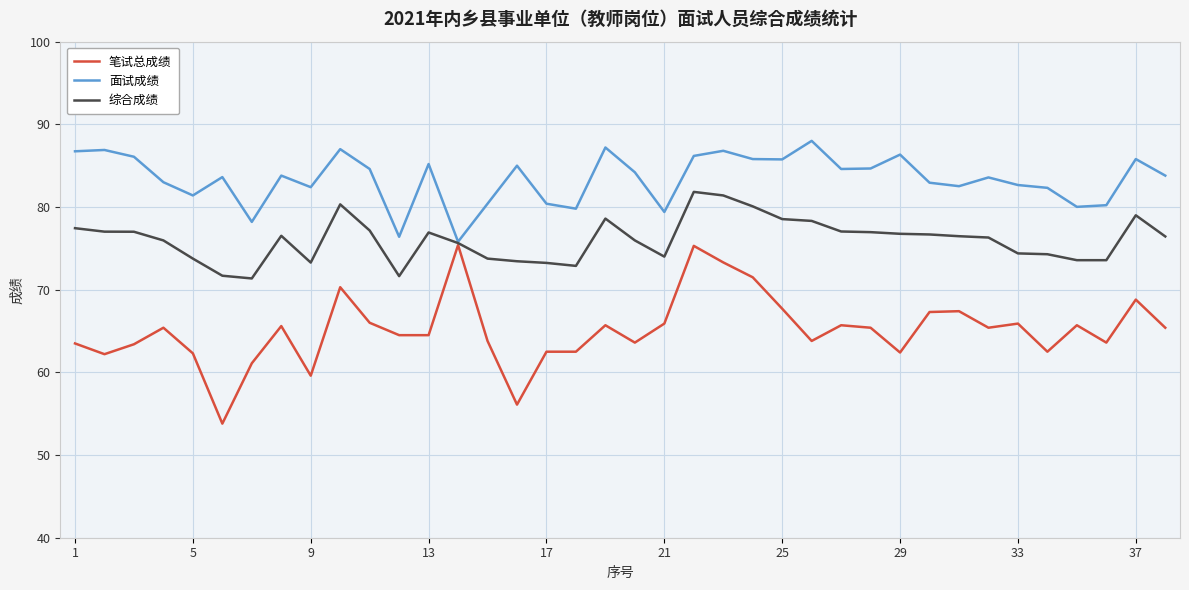

Which series has the largest total across all categories?

面试成绩